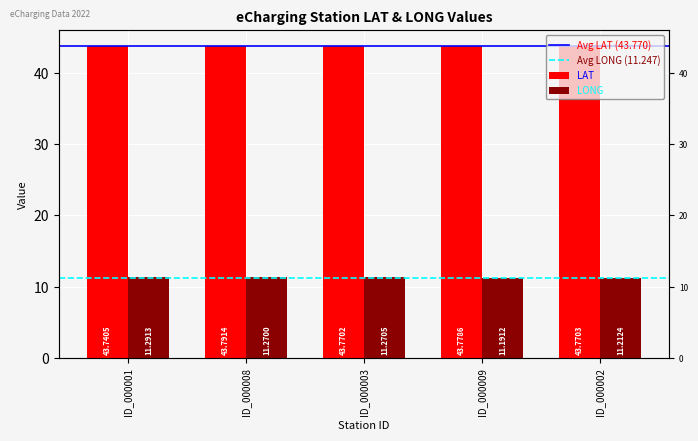

Rank the series at ID_000001 from highest to lowest value.

LAT, LONG